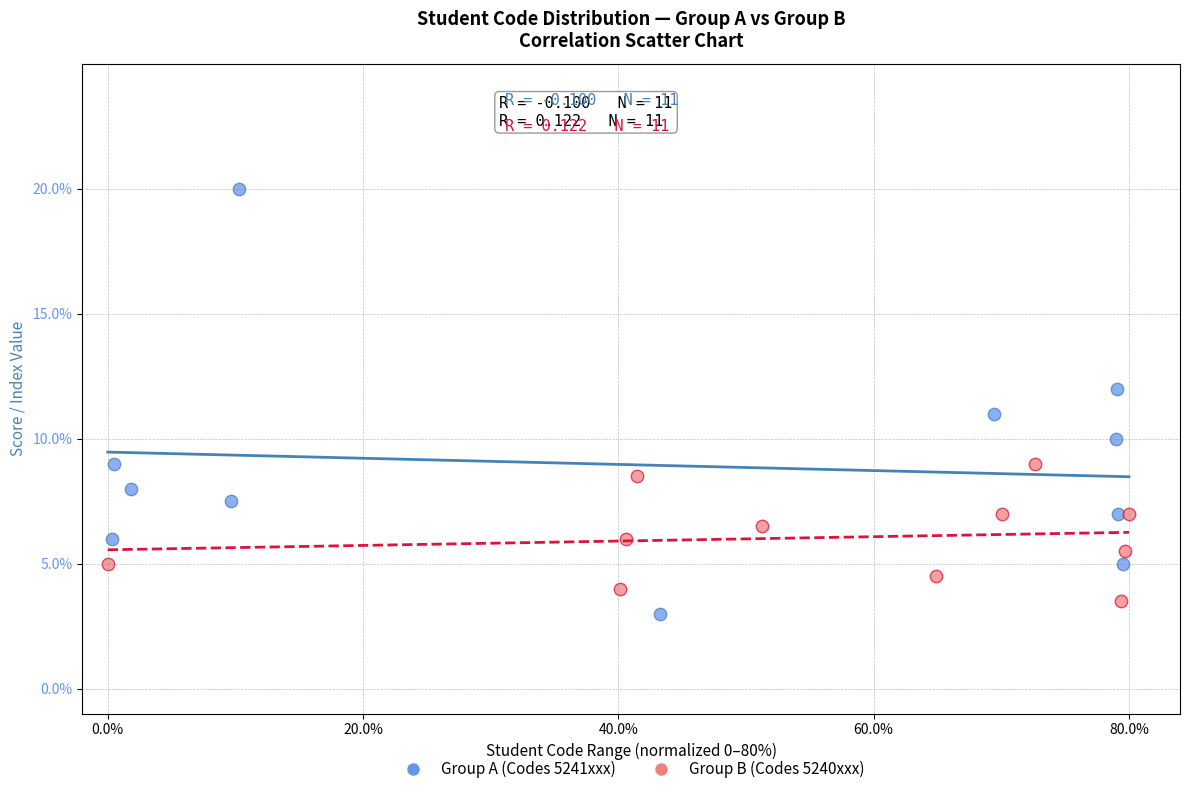

What are all the series names shown in the legend?

Group A (Codes 5241xxx), Group B (Codes 5240xxx)